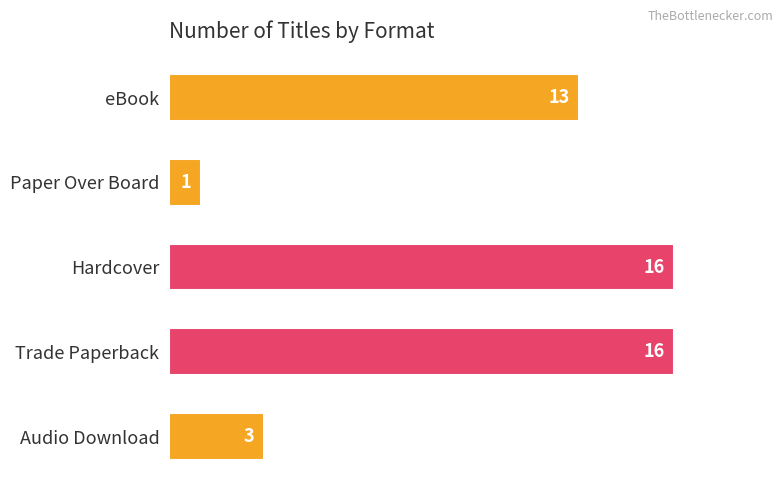

What is the sum of all values?

49